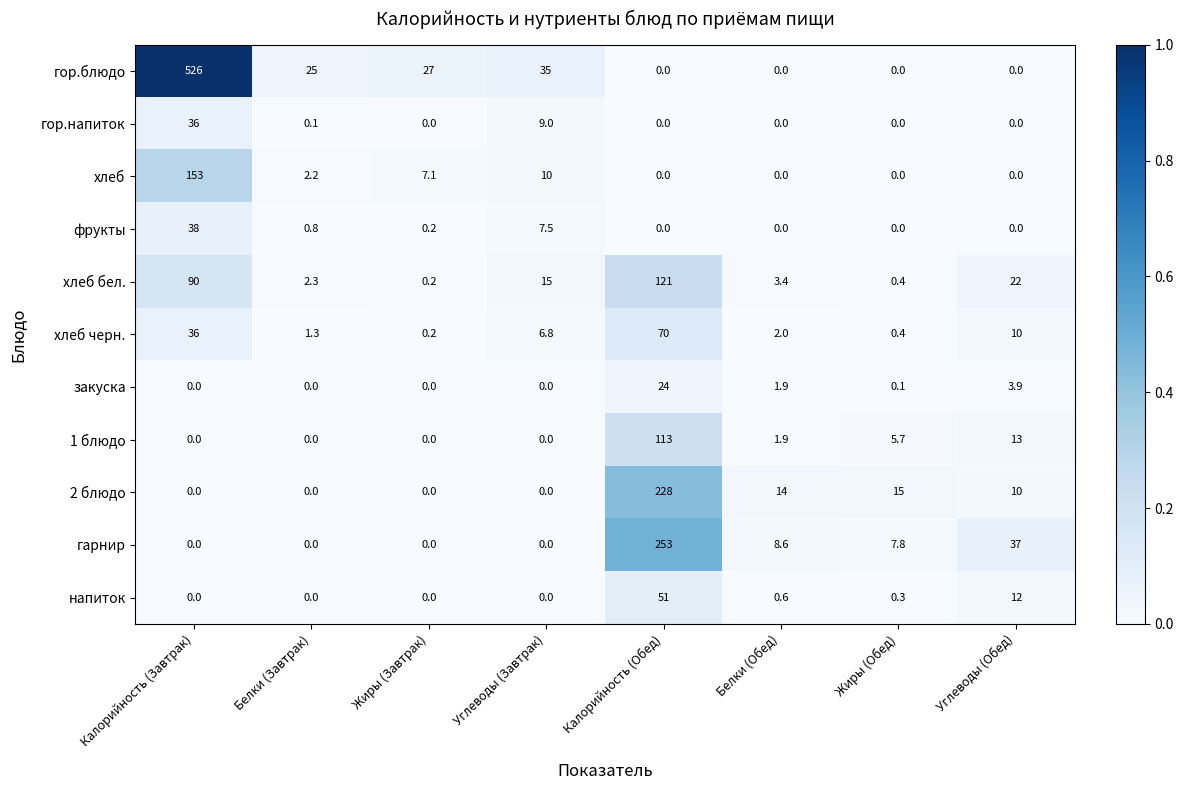

List the series in order of their peak value, lowest first.

закуска, гор.напиток, фрукты, напиток, хлеб черн., 1 блюдо, хлеб бел., хлеб, 2 блюдо, гарнир, гор.блюдо